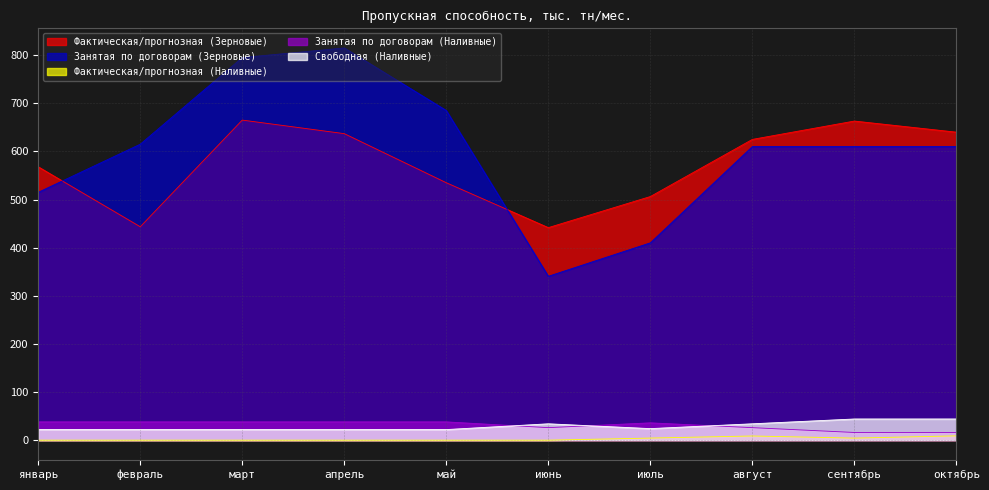

Is the value of Свободная (Наливные) at июль greater than the value of Фактическая/прогнозная (Наливные) at май?

Yes